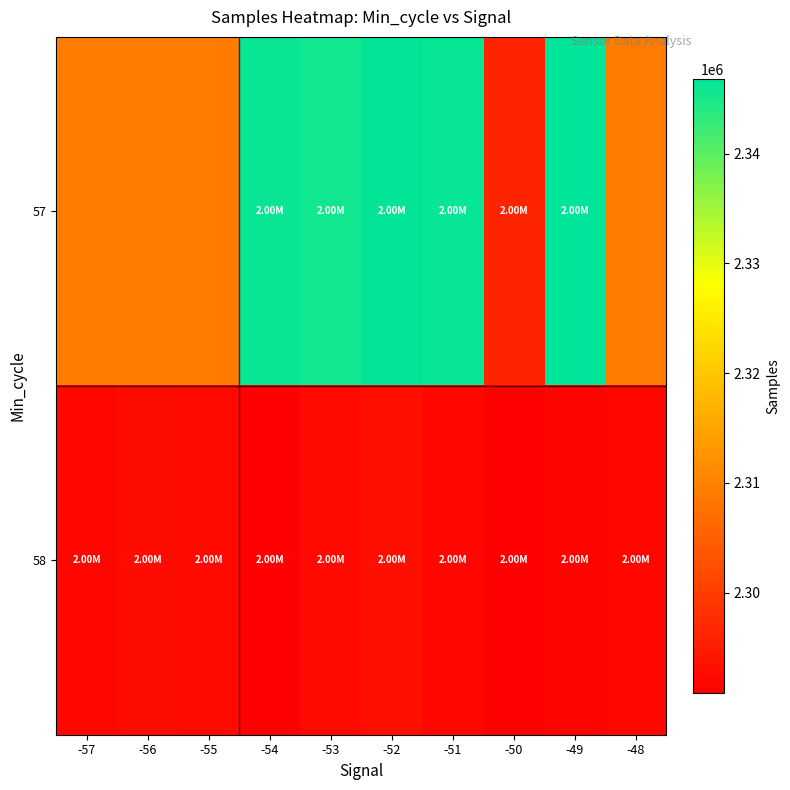

Which series has the largest range (max minus min)?

57